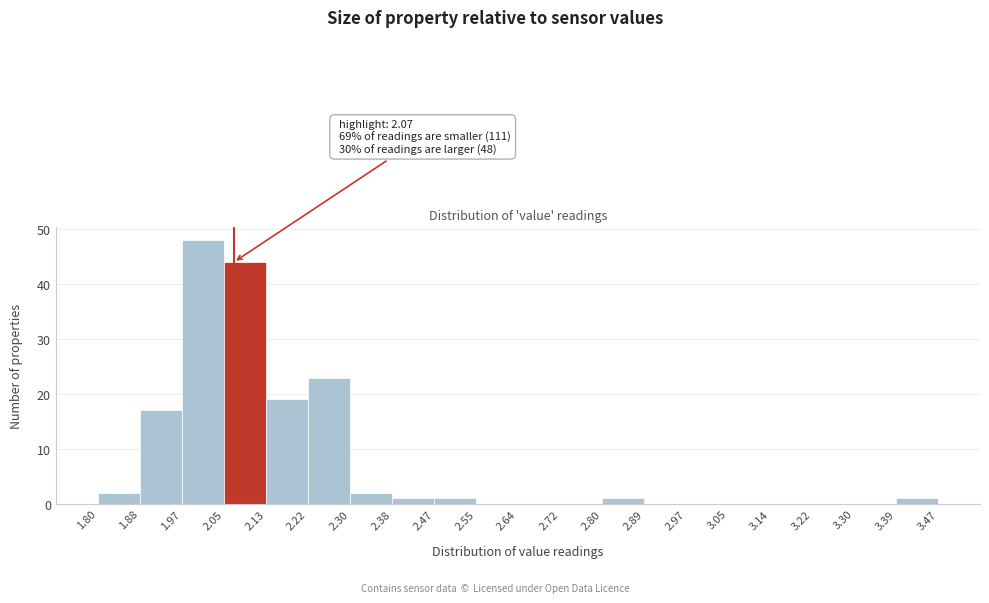

Which range on the x-axis has the tallest bar?

1.97 to 2.05